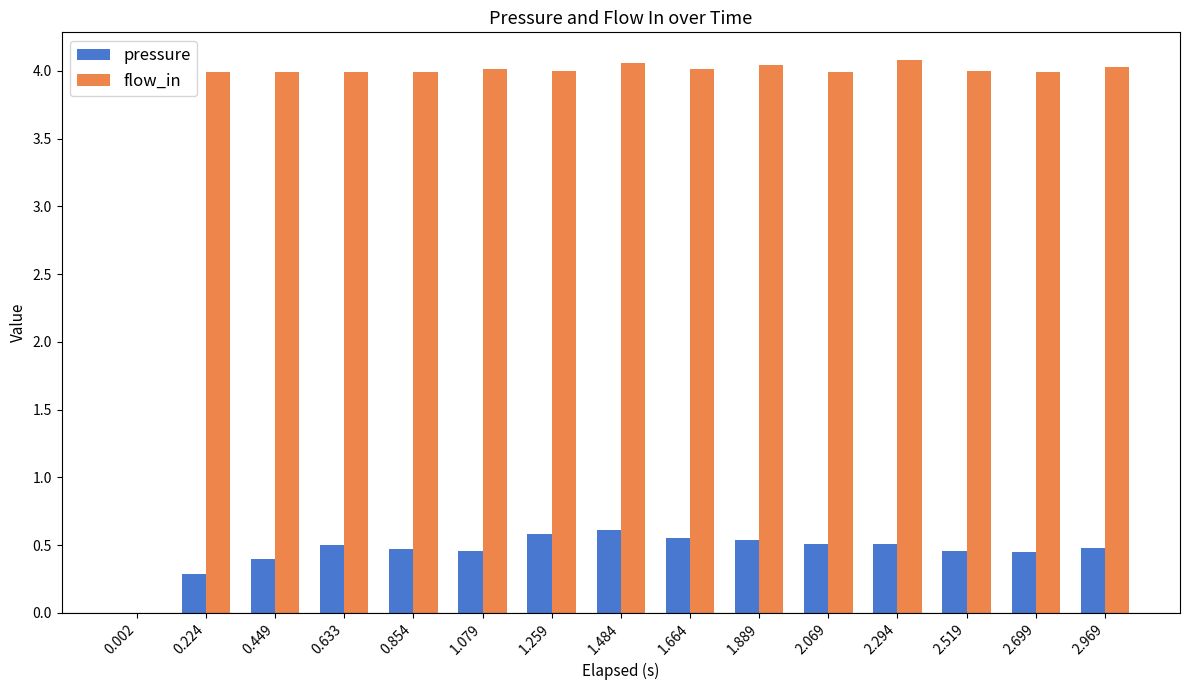

What is the sum of the pressure values at 2.969 and 1.079?

0.9